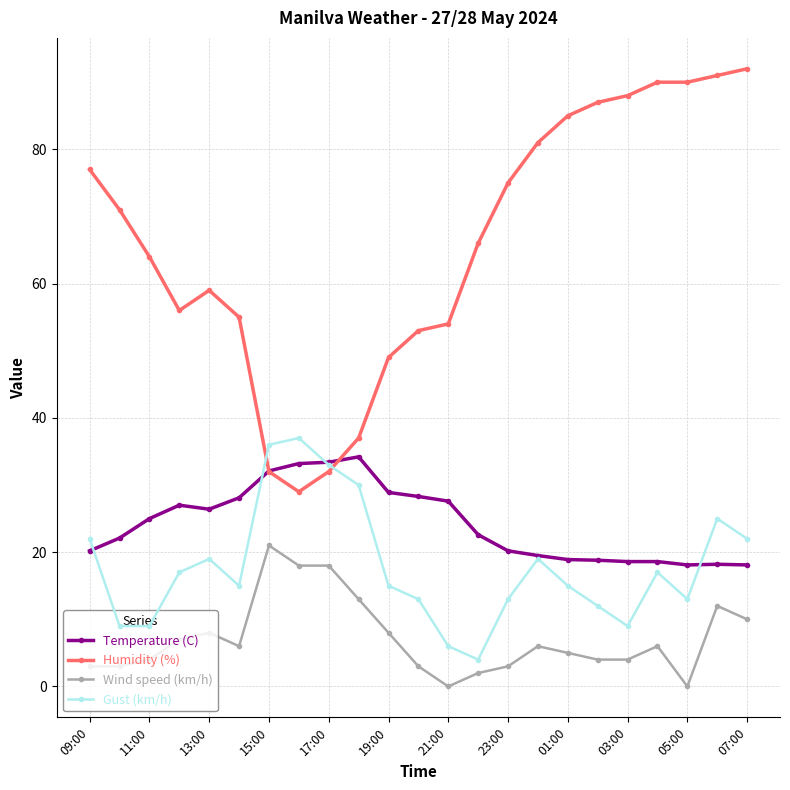

True or false: Wind speed (km/h) and Temperature (C) cross at least once.

False